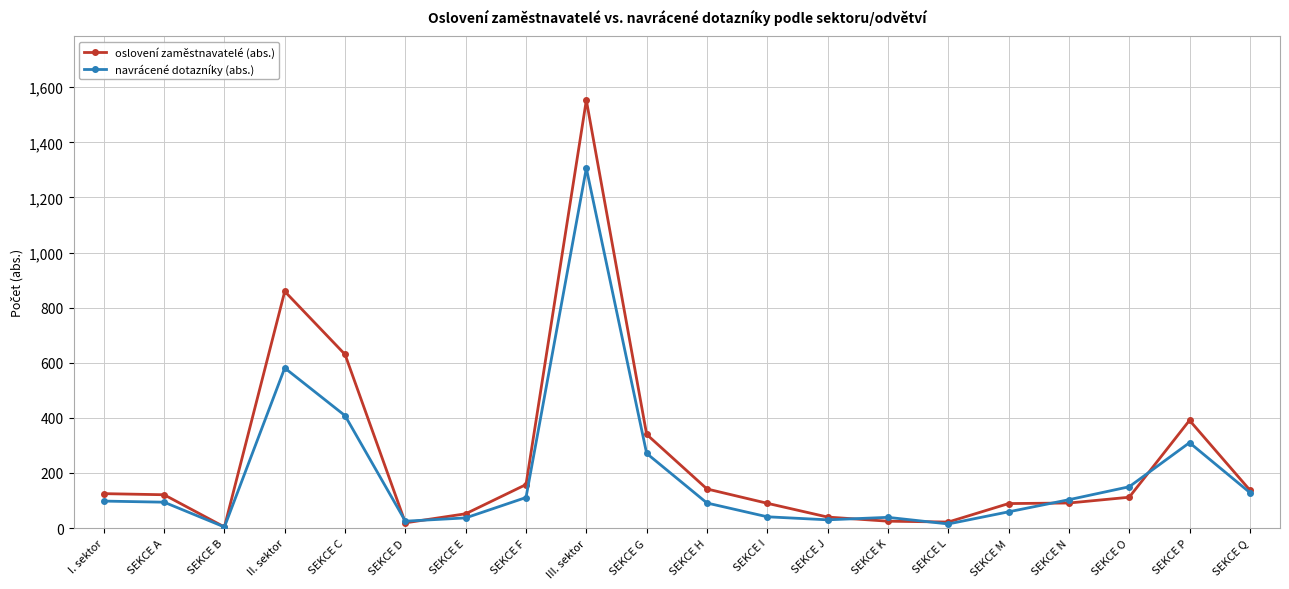

What is the total value across all series at SEKCE E?

89